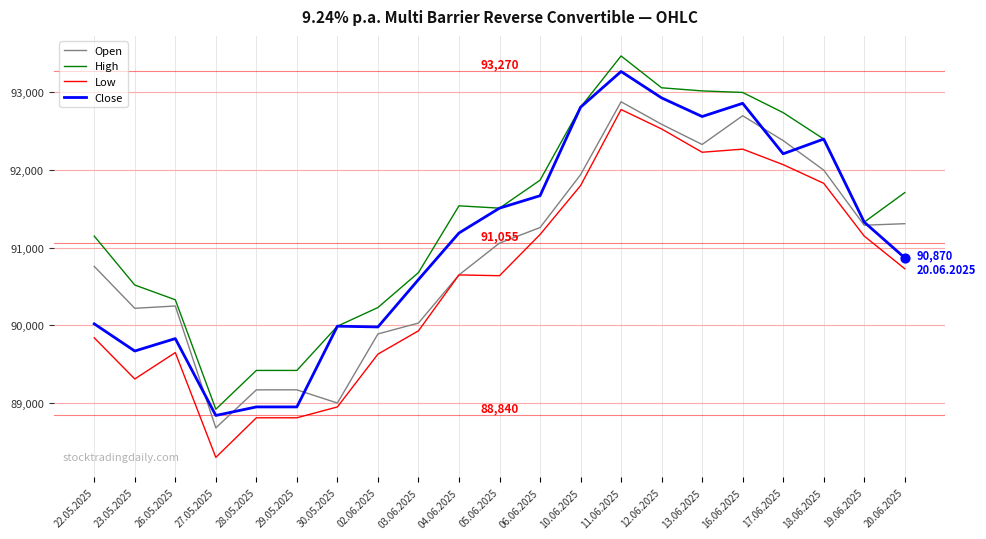

What are all the series names shown in the legend?

Open, High, Low, Close